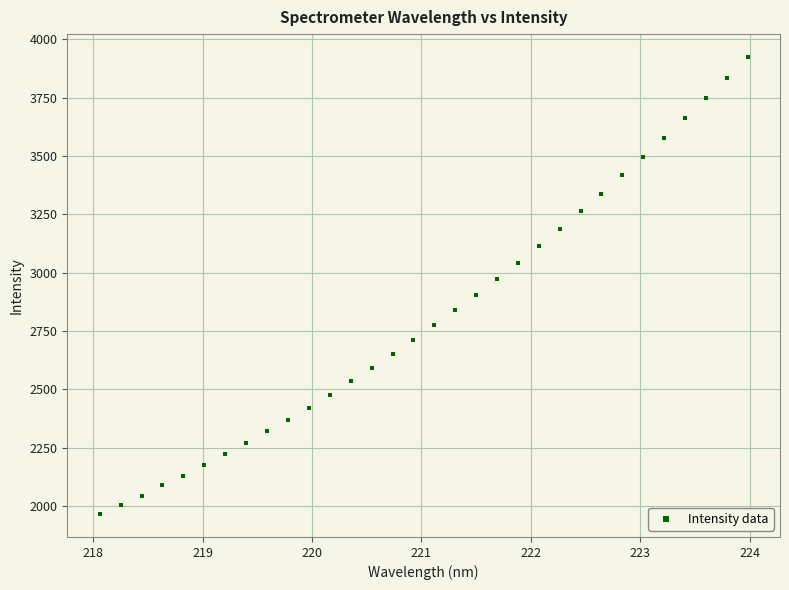

What is the range of Y values (max minus min)?

1958.7